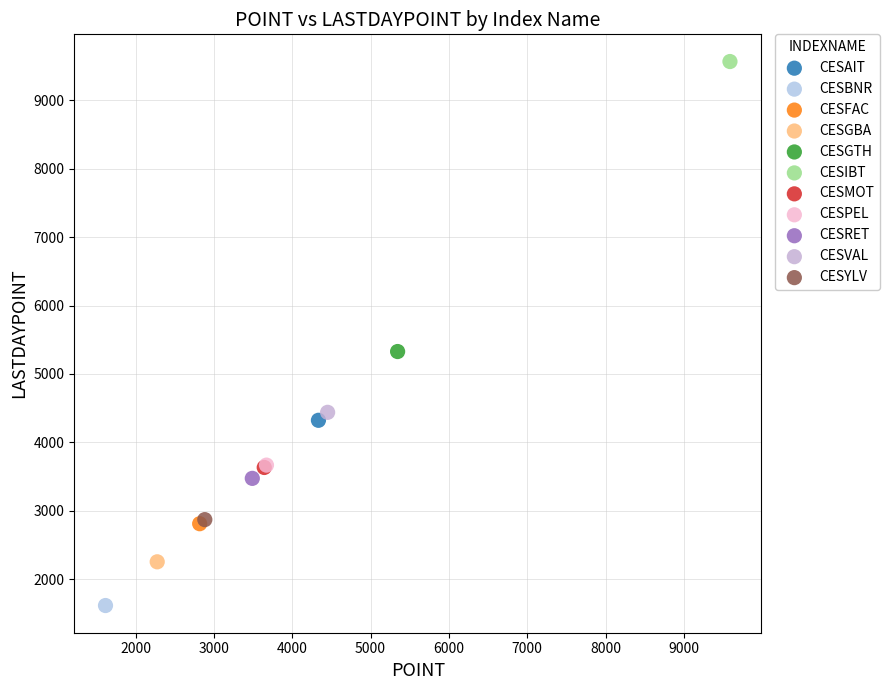

What are all the series names shown in the legend?

CESAIT, CESBNR, CESFAC, CESGBA, CESGTH, CESIBT, CESMOT, CESPEL, CESRET, CESVAL, CESYLV